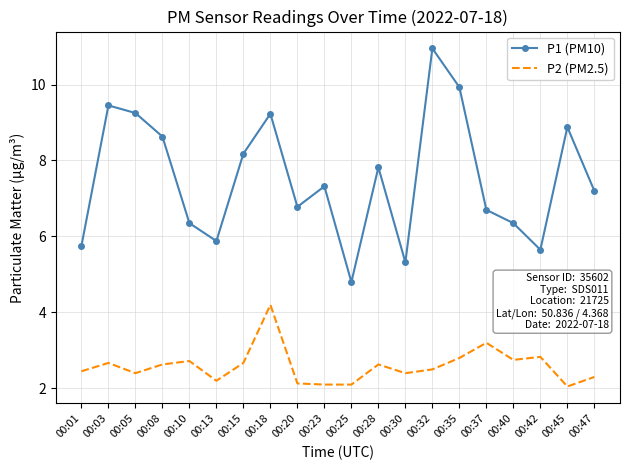

What is the difference between the P2 (PM2.5) values at 00:25 and 00:15?

0.6